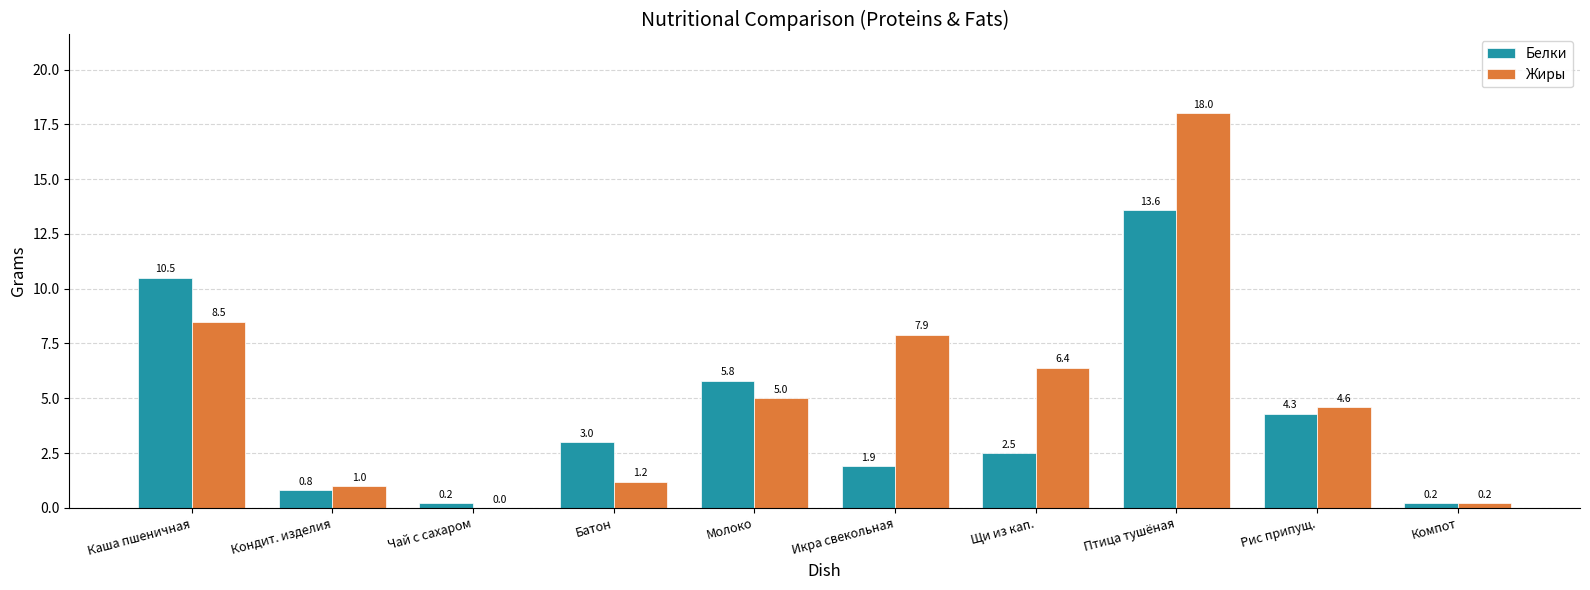

Reading right to left, extract all data points from this chart.

Белки: 0.2	4.3	13.6	2.5	1.9	5.8	3.0	0.2	0.8	10.5
Жиры: 0.2	4.6	18.0	6.4	7.9	5.0	1.2	0.0	1.0	8.5